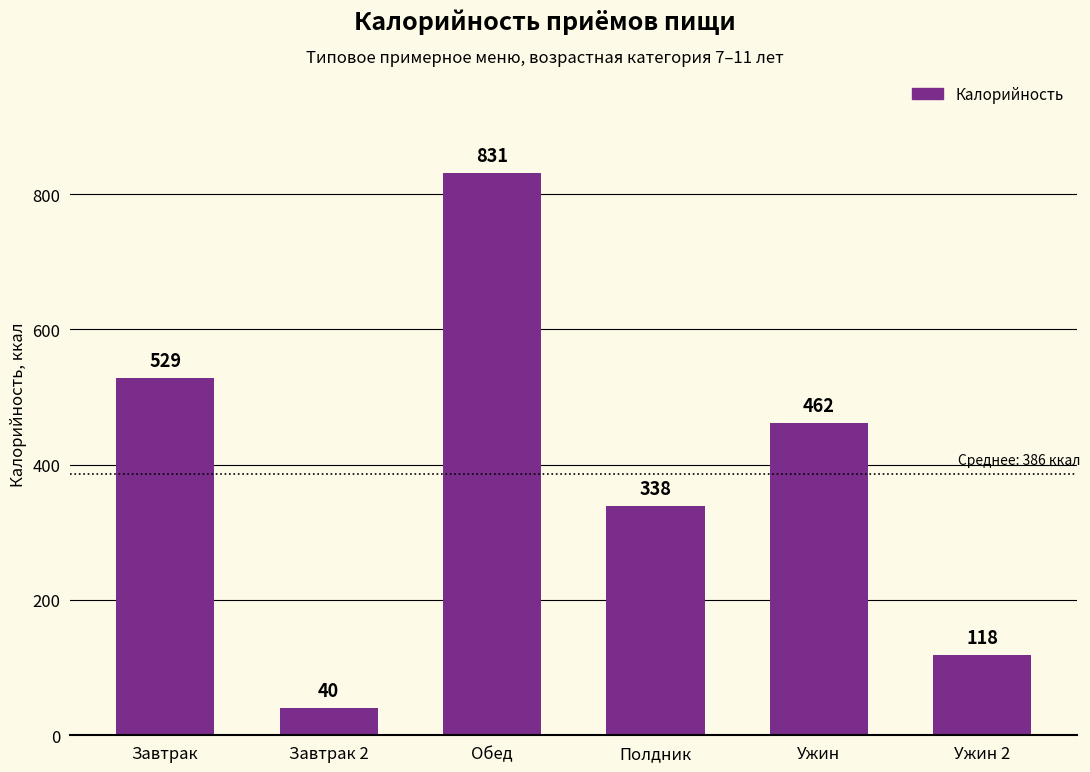

Rank the categories by value from highest to lowest.

Обед, Завтрак, Ужин, Полдник, Ужин 2, Завтрак 2